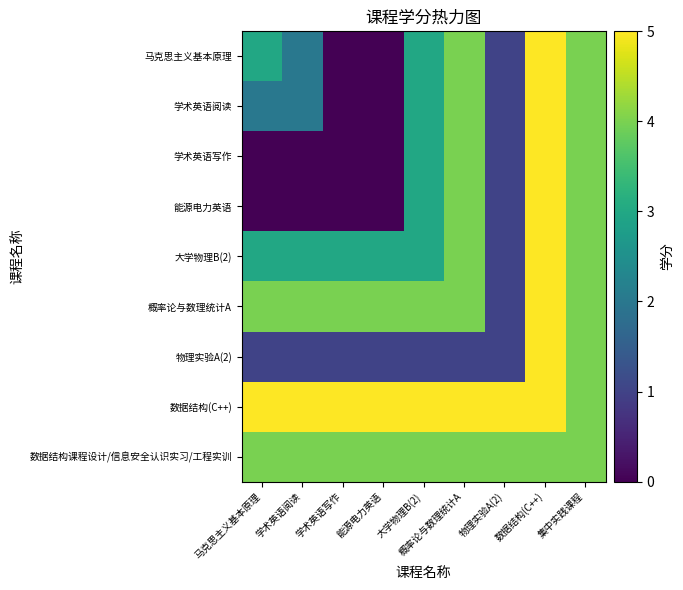

How many data points does each series have?

9